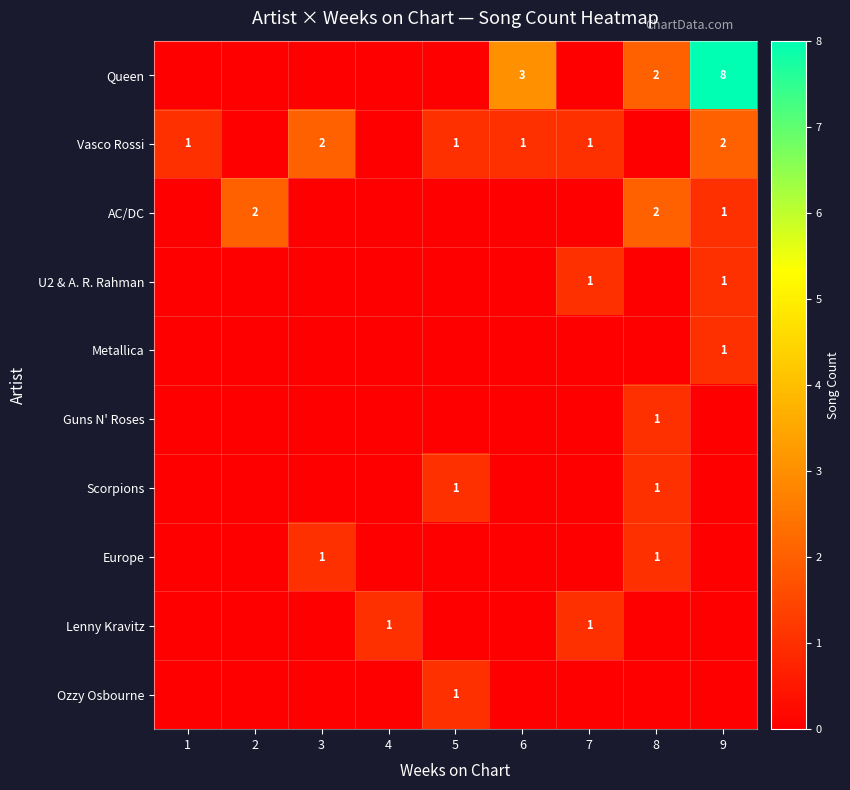

True or false: Scorpions has a value of 2 at 8.

False